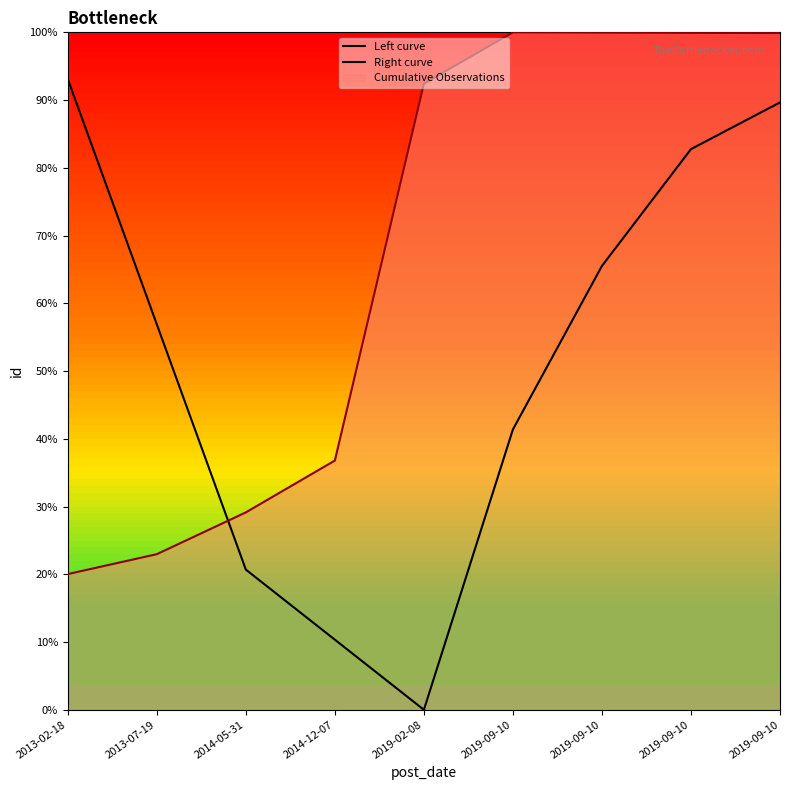

The value at 2019-09-10 is 4908.7. True or false?

False